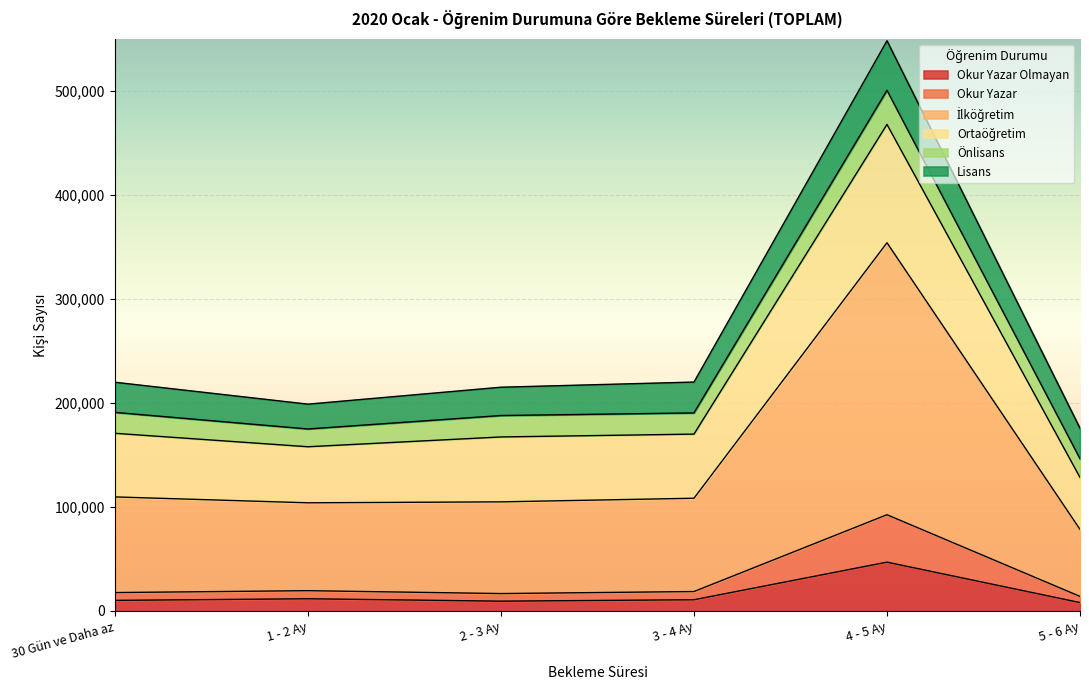

How many interior local peaks does the Ortaöğretim series have?

1